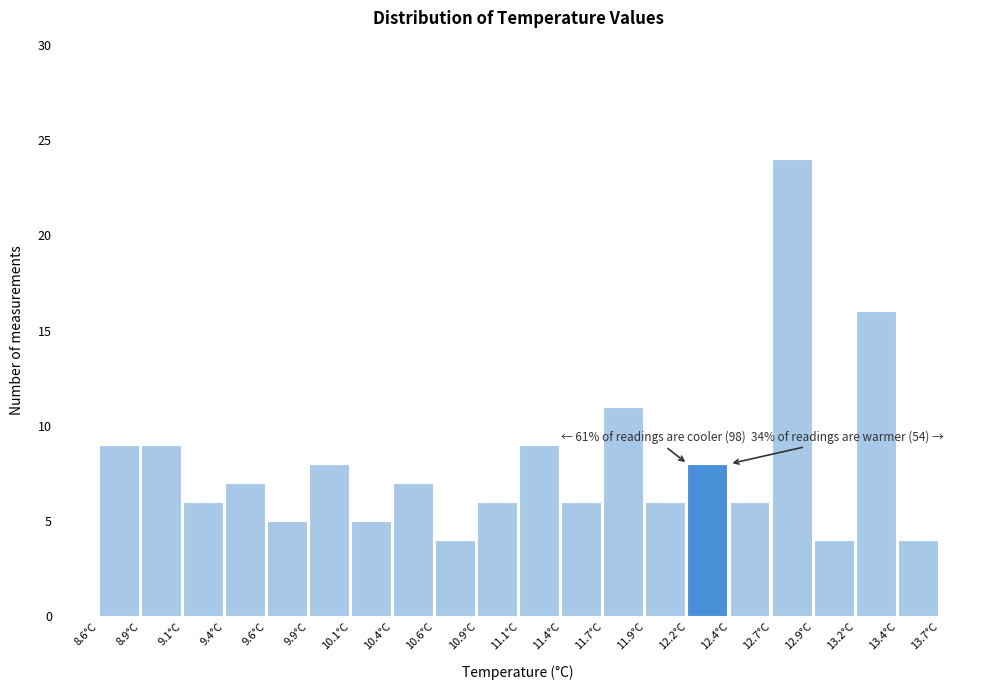

Over which range of the x-axis is the bar tallest?

12.680 to 12.935